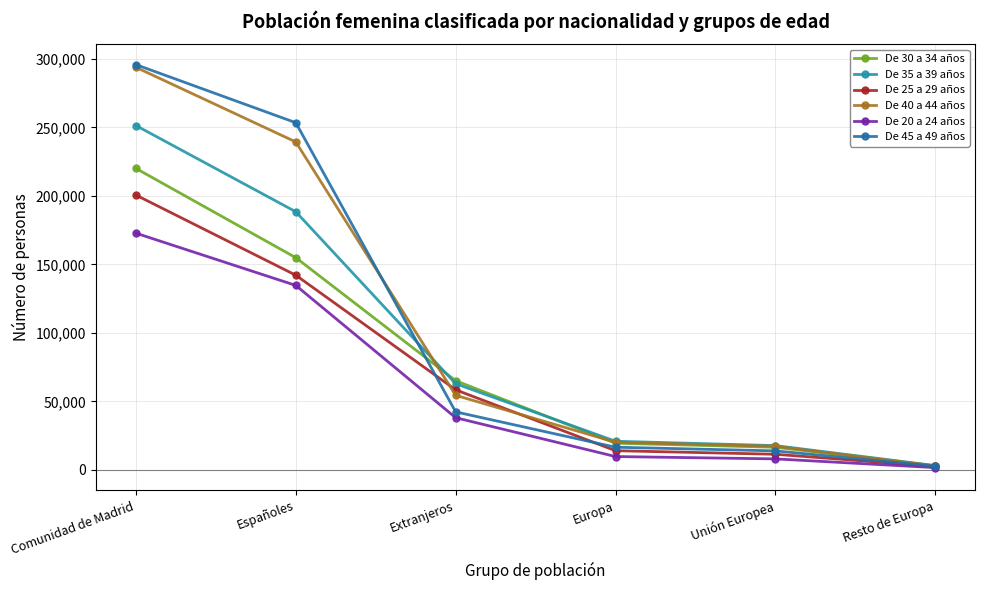

What is the approximate value of De 35 a 39 años at Europa?

20949